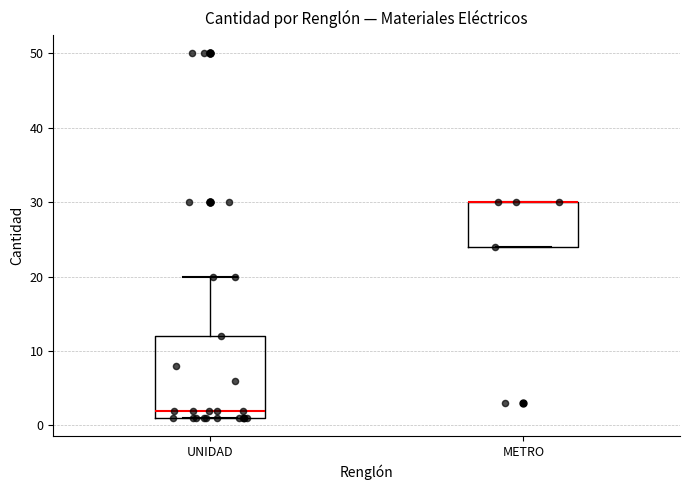

Reading left to right, transcribe this box plot: for each box, give where its median line is, the range the box spans, and where its two whiskers end, as read against the y-axis. The values are not printed on the chart, so give them approximately, as read against the axis.

UNIDAD: median 2, box 1 to 12, whiskers 1 to 20
METRO: median 30 (drawn on the box's upper edge), box 24 to 30, whiskers 24 to 30